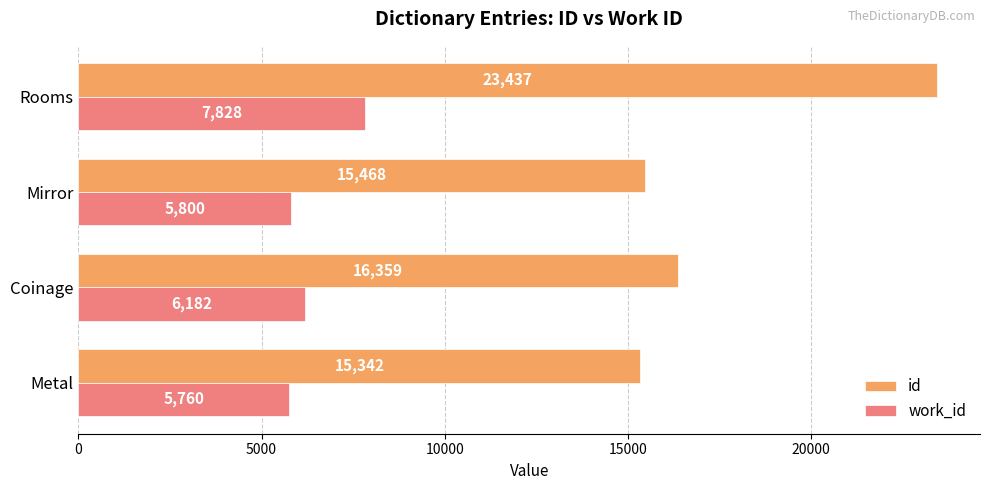

How many data points does each series have?

4